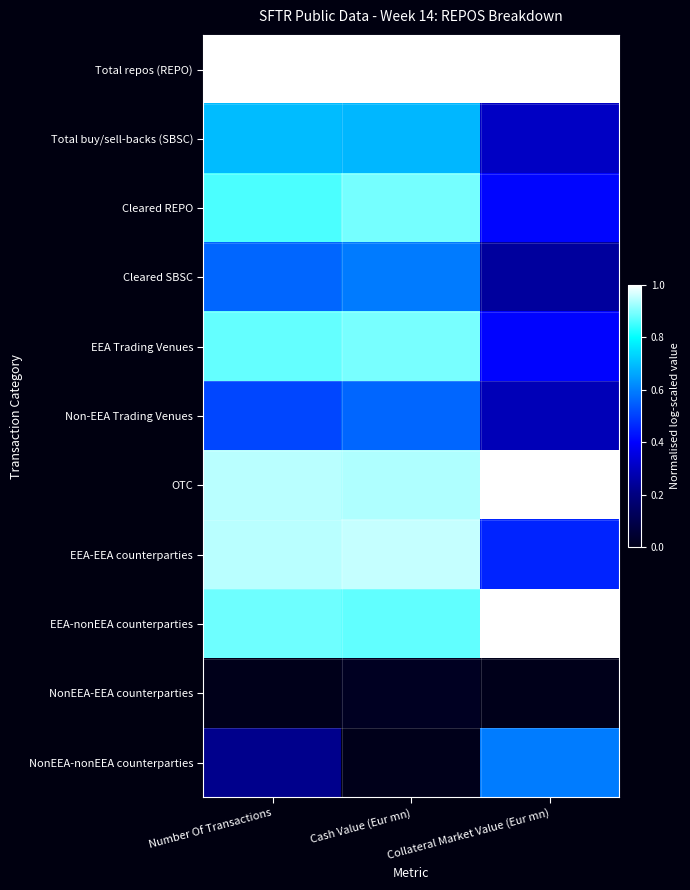

Reading right to left, extract all data points from this chart.

Total repos (REPO): Collateral Market Value (Eur mn)=1.0	Cash Value (Eur mn)=1.0	Number Of Transactions=1.0
Total buy/sell-backs (SBSC): Collateral Market Value (Eur mn)=0.3	Cash Value (Eur mn)=0.7	Number Of Transactions=0.7
Cleared REPO: Collateral Market Value (Eur mn)=0.4	Cash Value (Eur mn)=0.9	Number Of Transactions=0.9
Cleared SBSC: Collateral Market Value (Eur mn)=0.2	Cash Value (Eur mn)=0.6	Number Of Transactions=0.6
EEA Trading Venues: Collateral Market Value (Eur mn)=0.4	Cash Value (Eur mn)=0.9	Number Of Transactions=0.9
Non-EEA Trading Venues: Collateral Market Value (Eur mn)=0.3	Cash Value (Eur mn)=0.6	Number Of Transactions=0.5
OTC: Collateral Market Value (Eur mn)=1.0	Cash Value (Eur mn)=0.9	Number Of Transactions=0.9
EEA-EEA counterparties: Collateral Market Value (Eur mn)=0.5	Cash Value (Eur mn)=1.0	Number Of Transactions=0.9
EEA-nonEEA counterparties: Collateral Market Value (Eur mn)=1.0	Cash Value (Eur mn)=0.9	Number Of Transactions=0.9
NonEEA-EEA counterparties: Collateral Market Value (Eur mn)=0.0	Cash Value (Eur mn)=0.0	Number Of Transactions=0.0
NonEEA-nonEEA counterparties: Collateral Market Value (Eur mn)=0.6	Cash Value (Eur mn)=0.0	Number Of Transactions=0.2